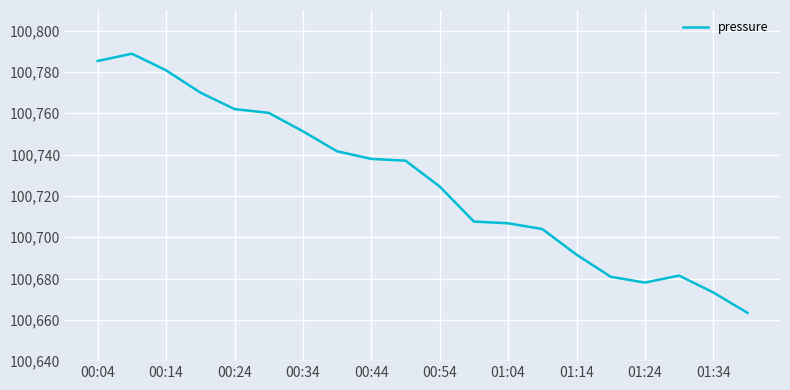

What is the greatest value displayed?

100788.8